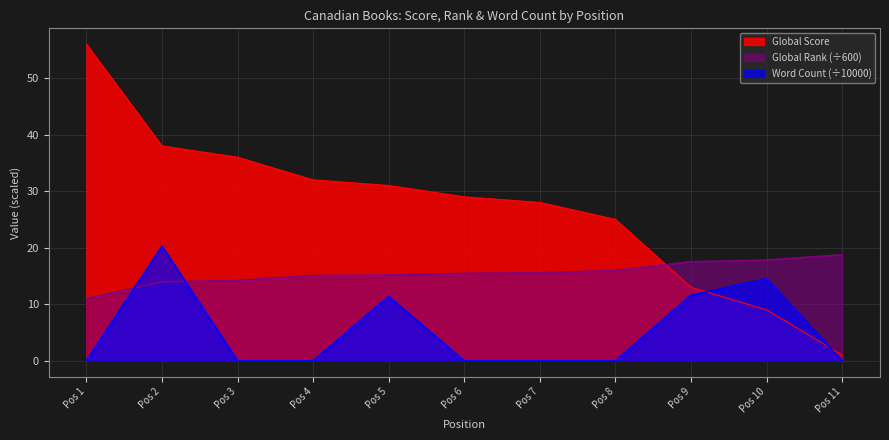

Reading left to right, what are all the values shown in this chart?

Global Score: 56.0	38.0	36.0	32.0	31.0	29.0	28.0	25.0	13.0	9.0	1.0
Global Rank: 11.0	14.0	14.2	15.1	15.2	15.5	15.6	16.0	17.5	17.8	18.7
Word Count: 0.0	20.3	0.0	0.0	11.4	0.0	0.0	0.0	11.6	14.5	0.0